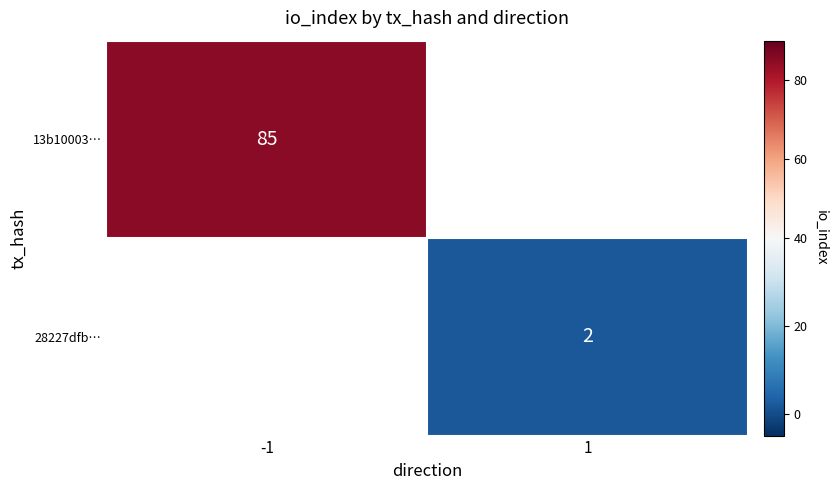

Reading left to right, transcribe all the data shown in this chart.

13b10003ccaec6d9cb74e712fa2ebec60c40557: -1	85
28227dfbb03cd2271e45733a9f2ba7fd1151fb8: 1	2